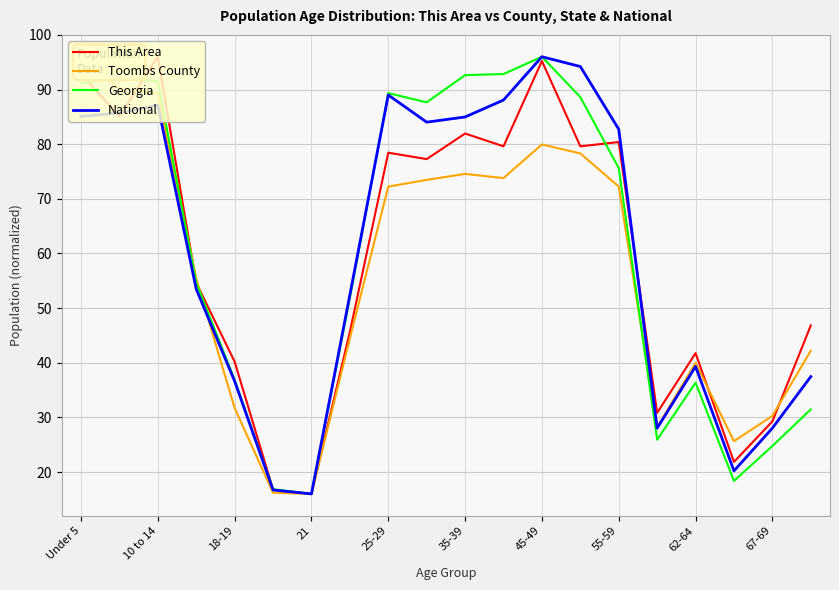

What is the minimum value for This Area?

16.0